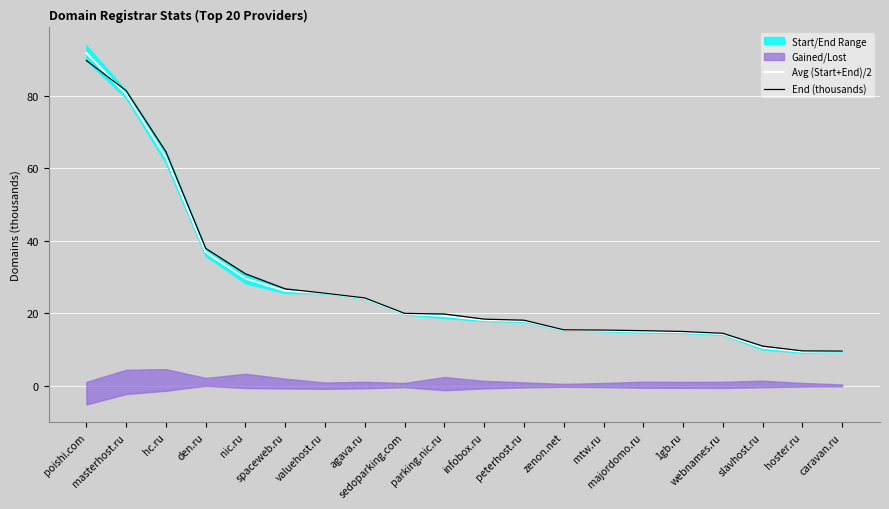

What position from the right is slavhost.ru?

3